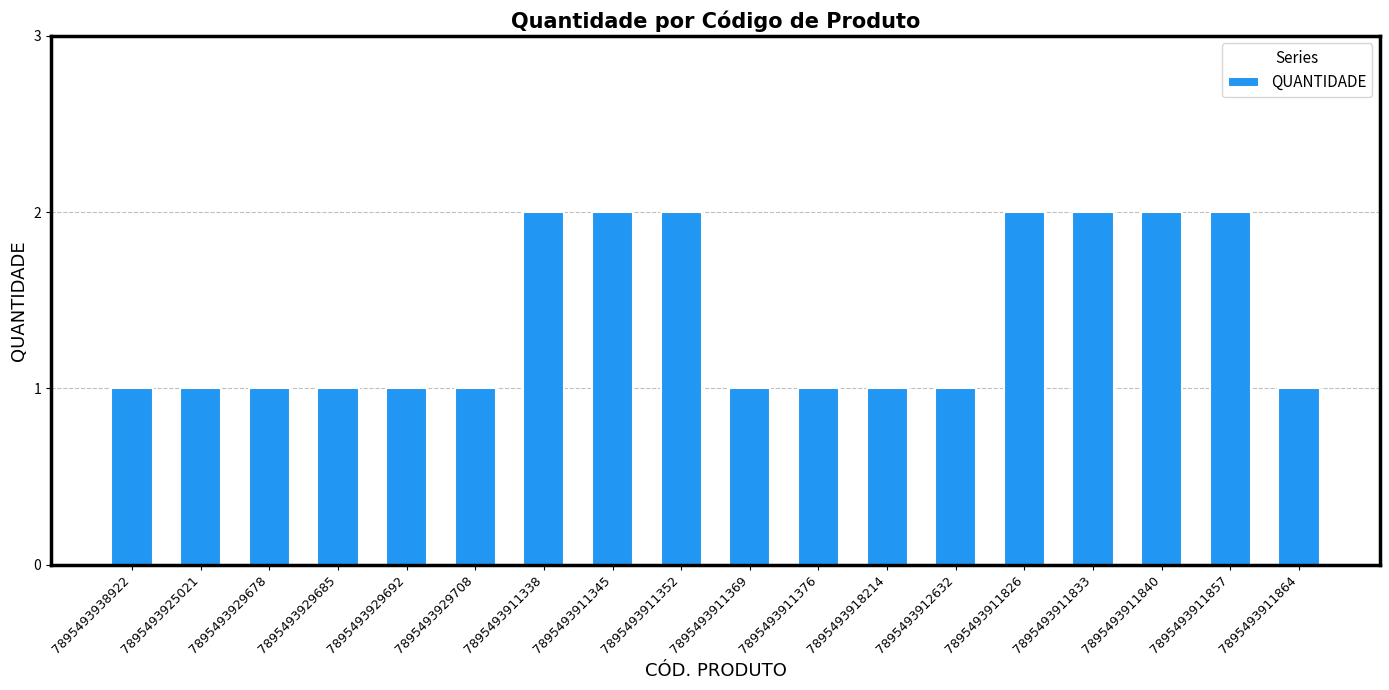

What is the sum of all values?

25